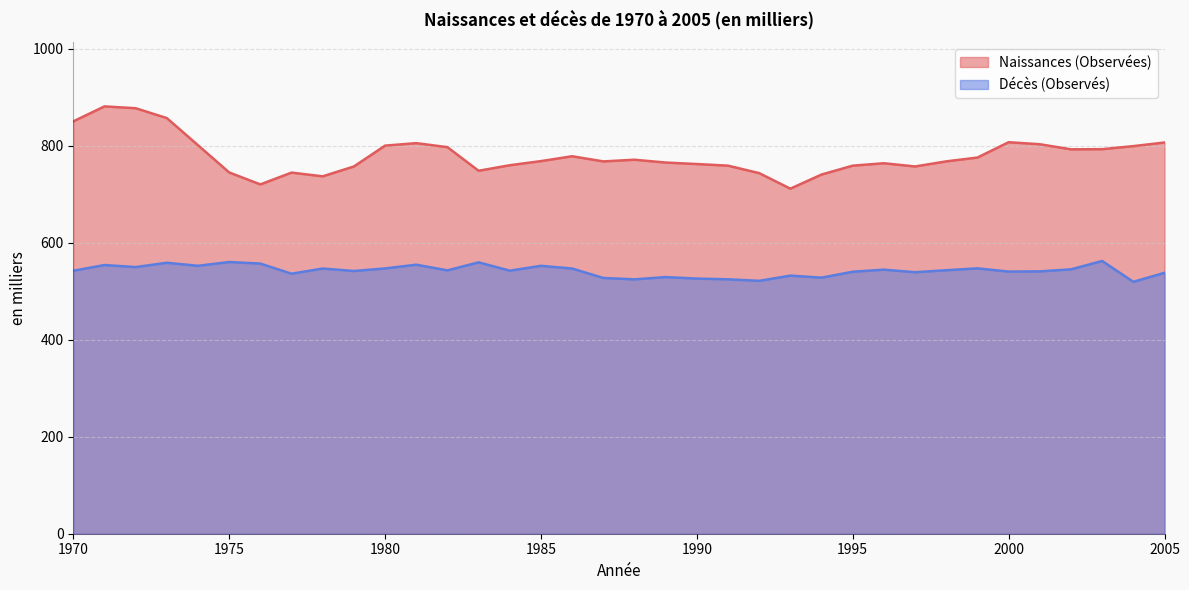

What is the value of the Décès (Observés) point at the 33rd from the left?

545.2